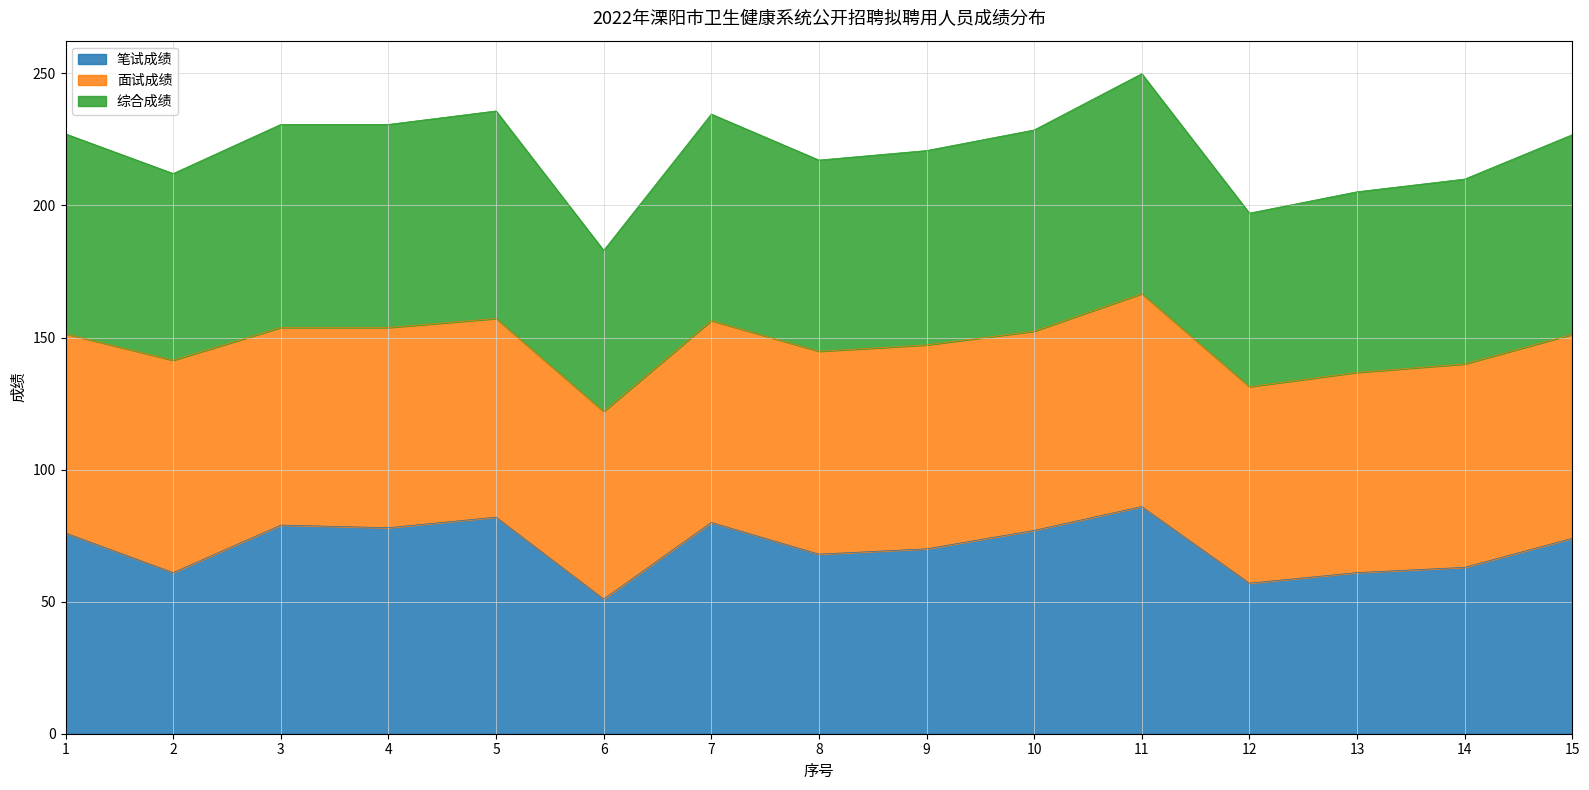

What is the maximum value for 笔试成绩?

86.0